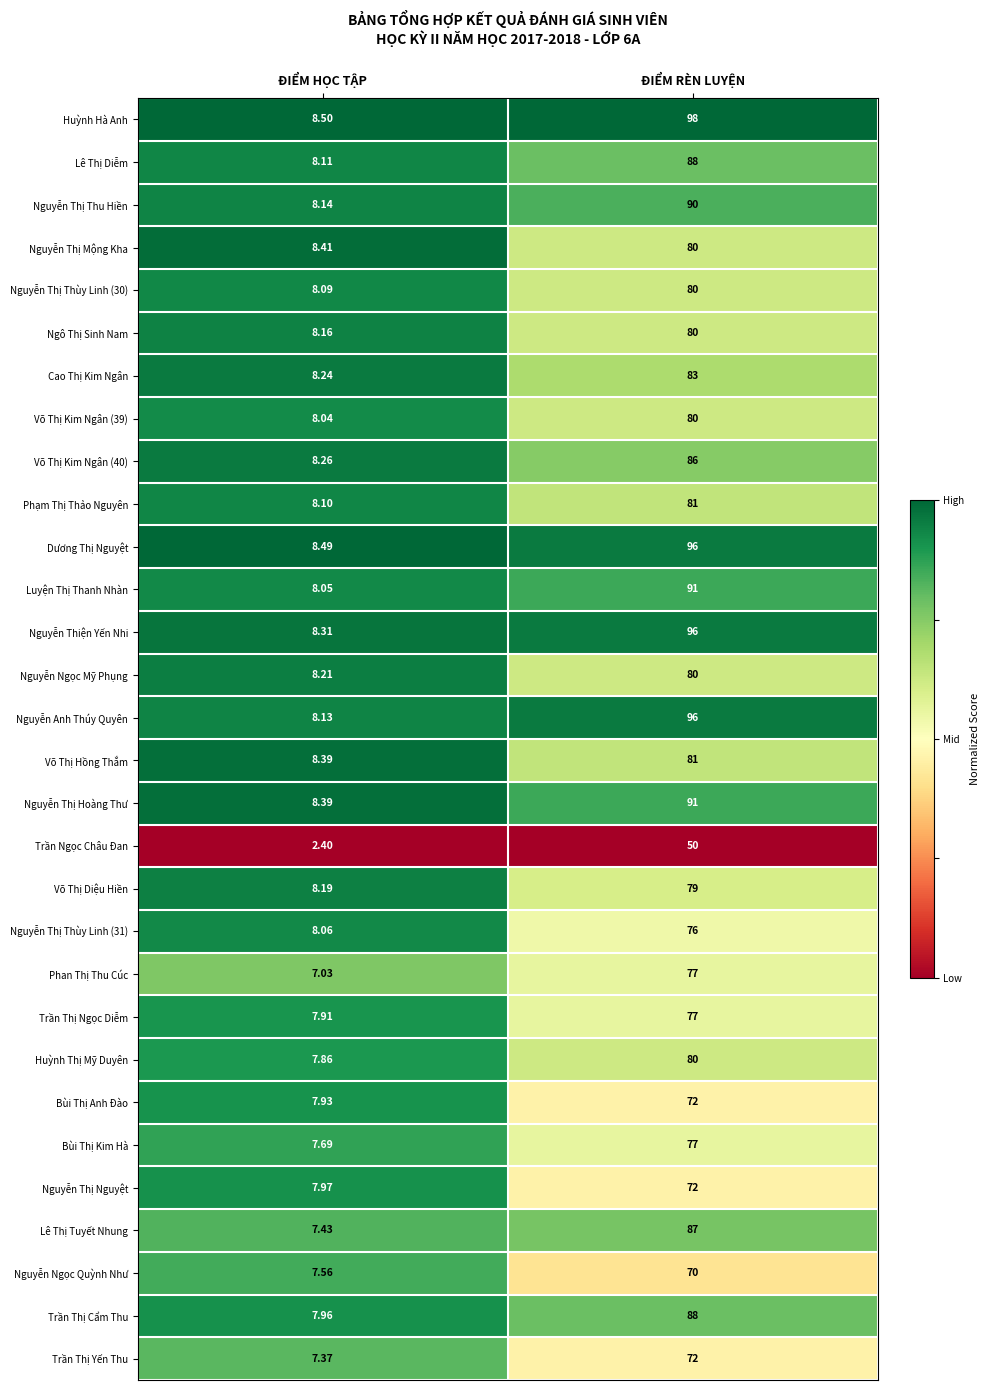

Which series has the widest spread of values?

Huỳnh Hà Anh